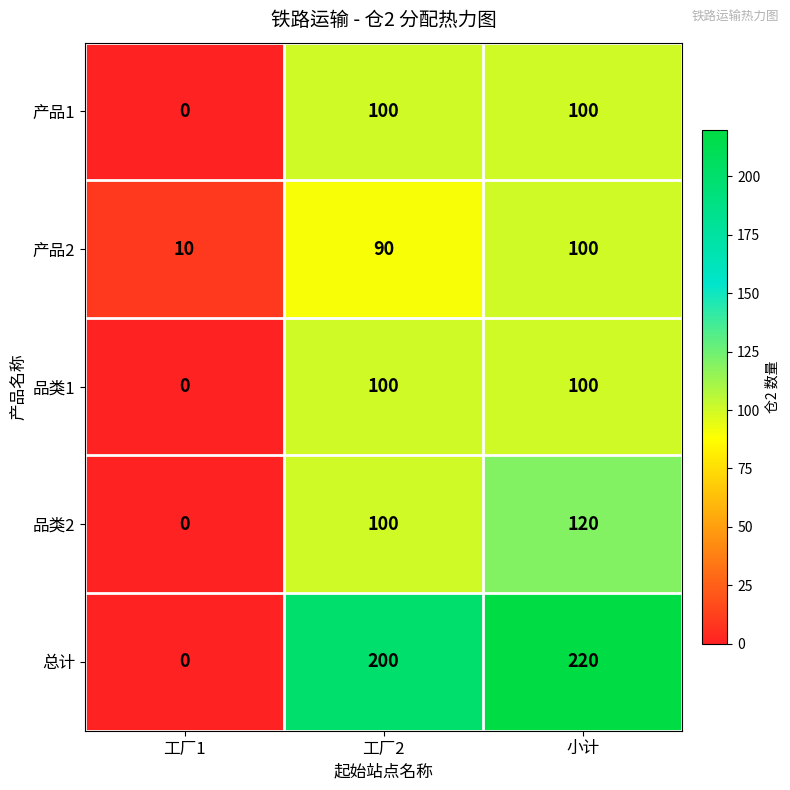

What is the difference between the second highest and minimum values in the 品类1 series?

100